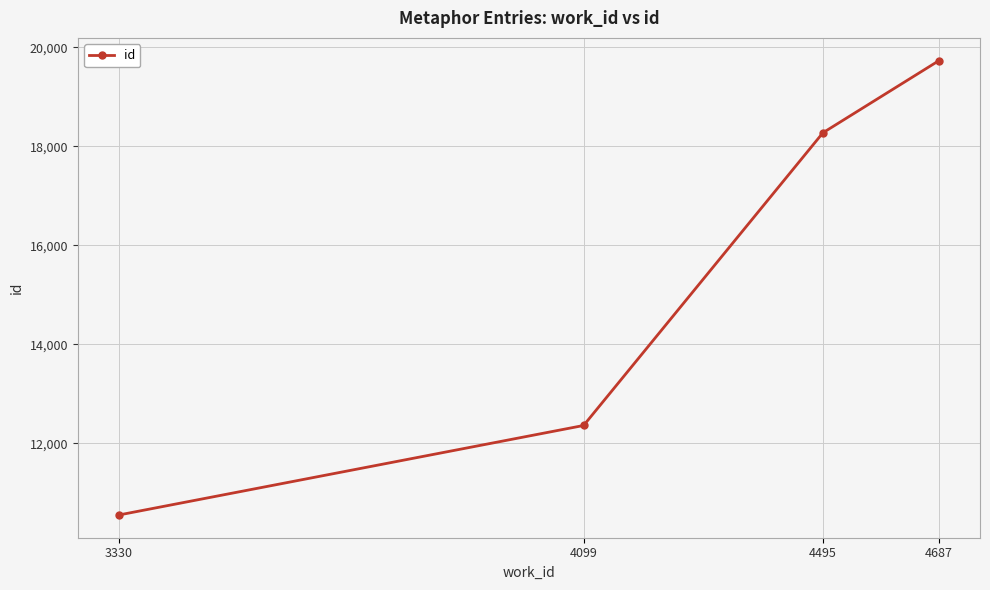

Reading left to right, transcribe all the data shown in this chart.

10552	12361	18276	19734